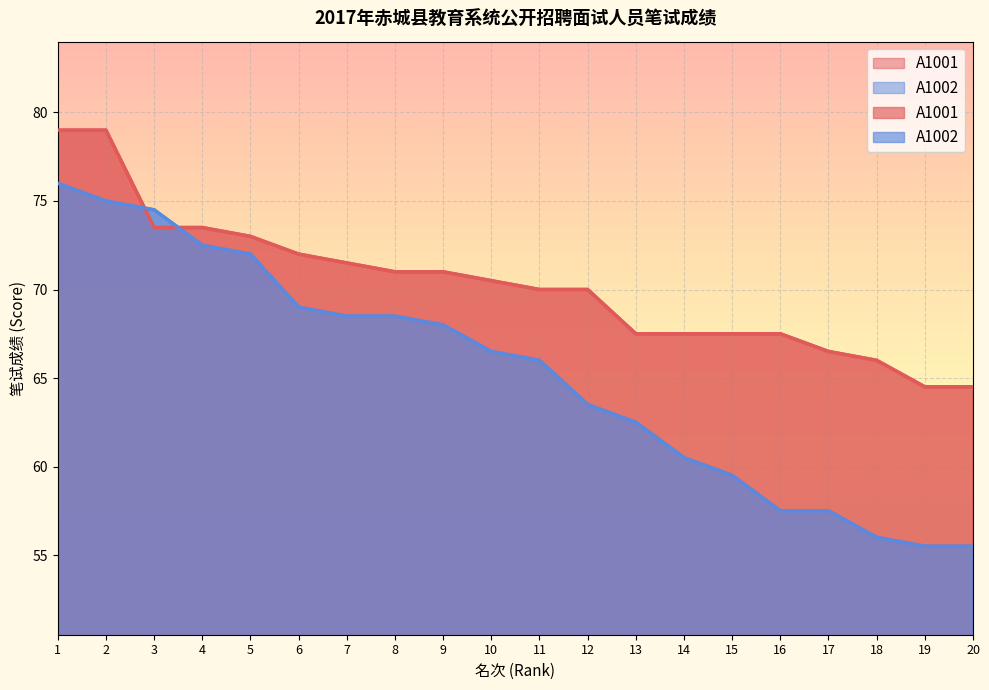

At which label is A1001 closest to 71?

8